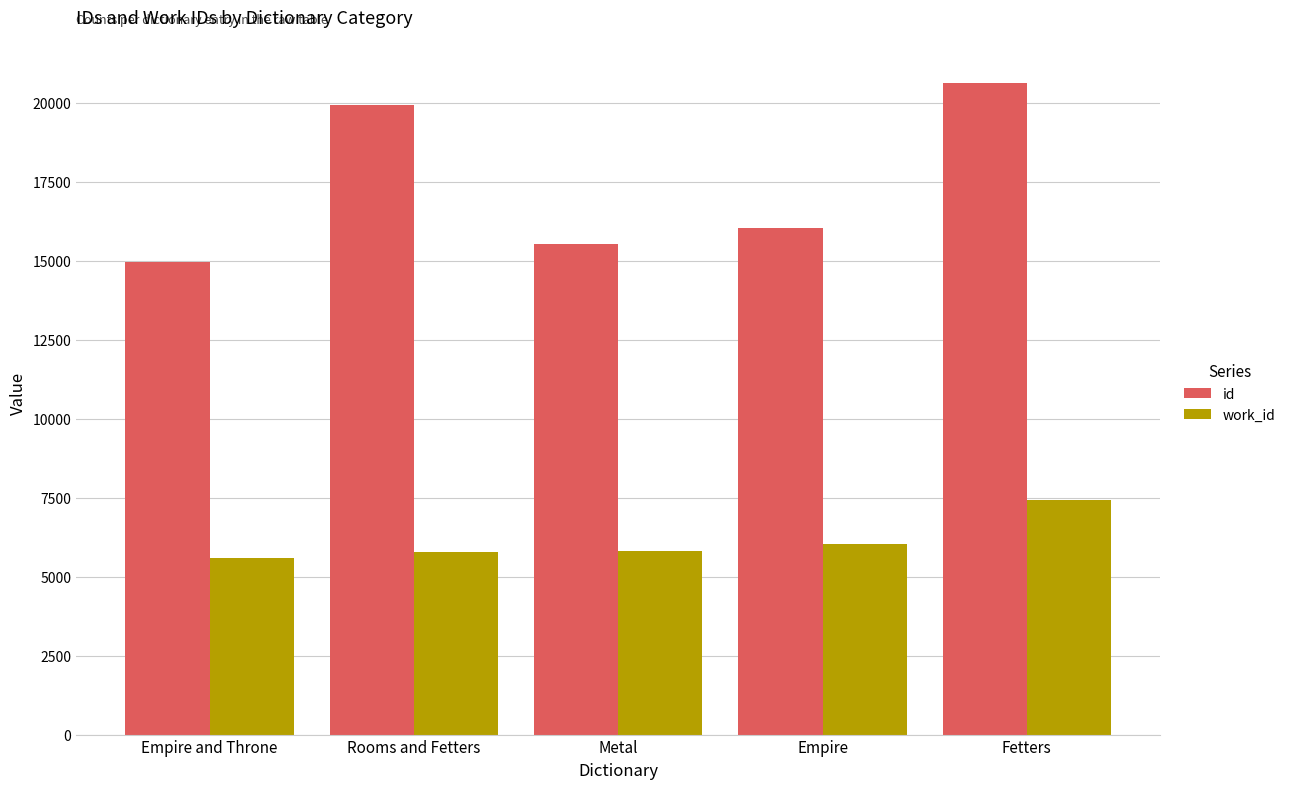

Is it true that id equals 20620 at Fetters?

True